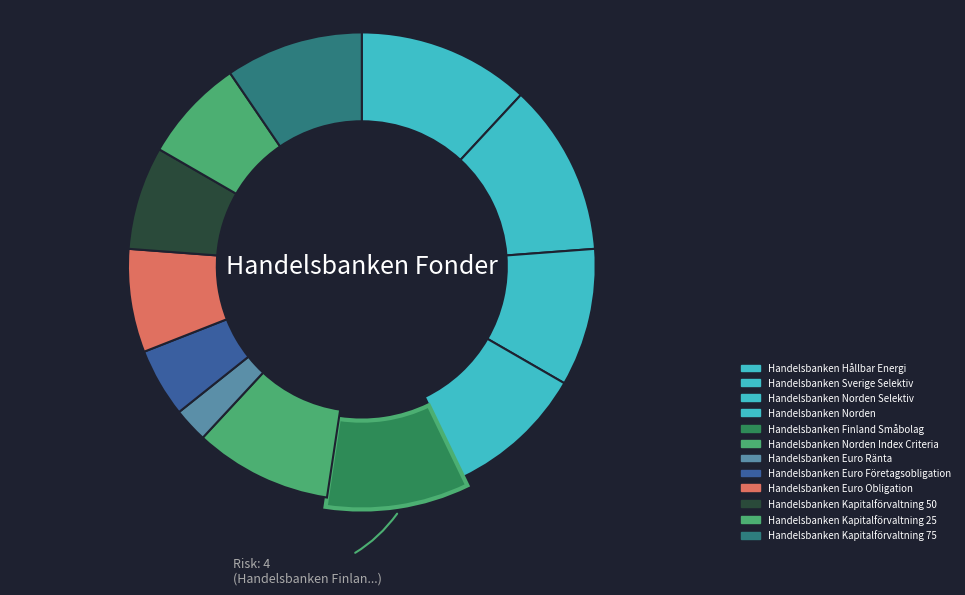

To the nearest percent, what is the average slice percentage?

8%